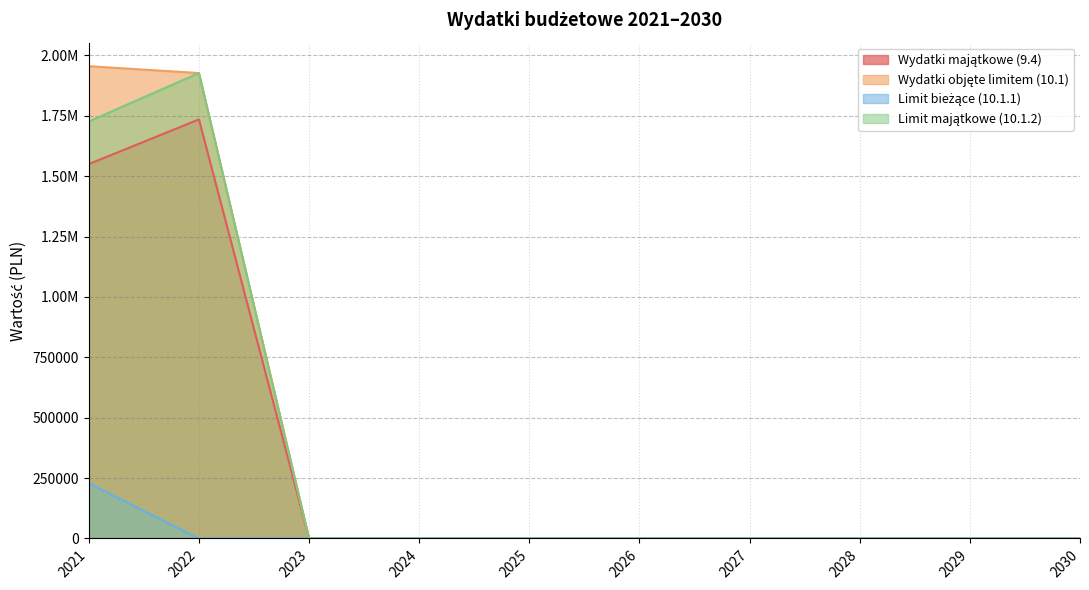

How many data points does each series have?

10